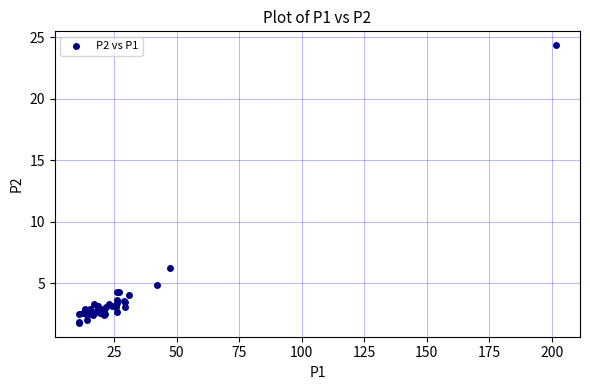

What Y value in the scatter plot is closest to 13?

6.2